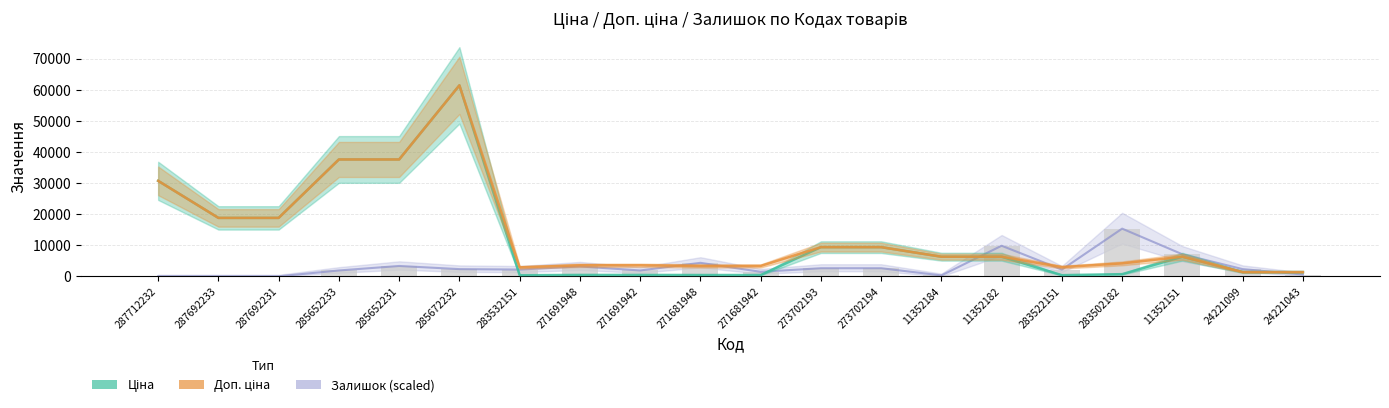

What is the label of the 19th bar from the left?

24221099